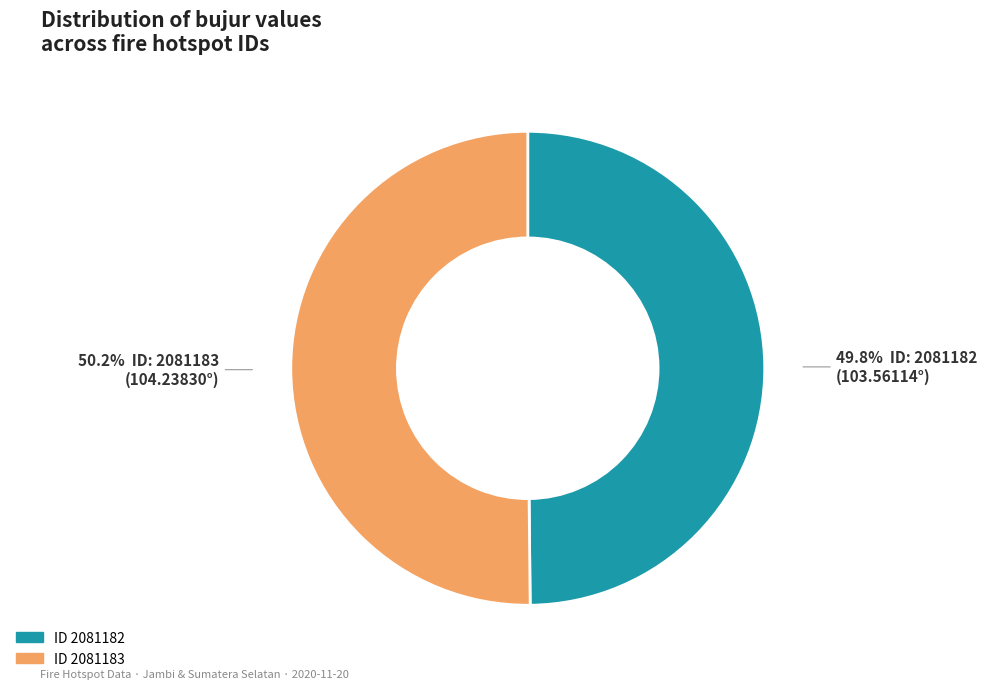

What is the largest slice in the pie chart?

2081183